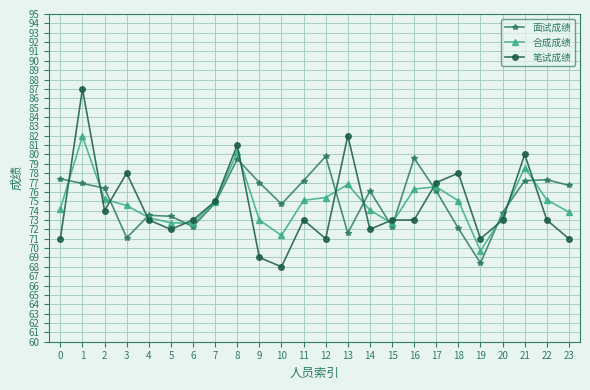

Between which two adjacent categories do 面试成绩 and 笔试成绩 first intersect?

0 and 1